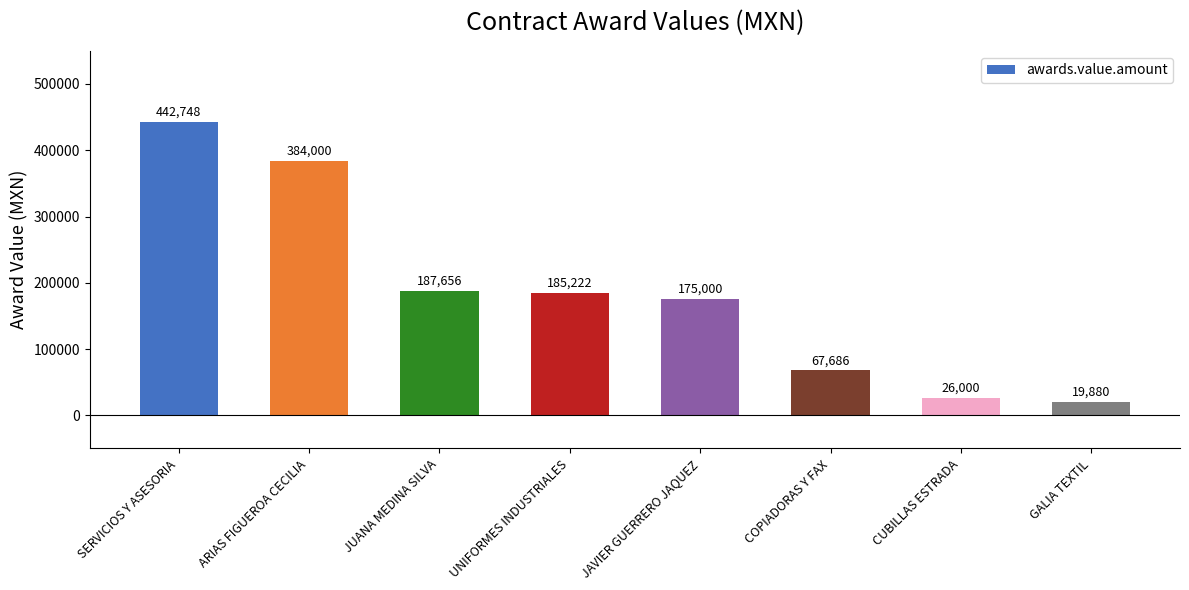

What is the approximate value at COPIADORAS Y FAX?

67685.5